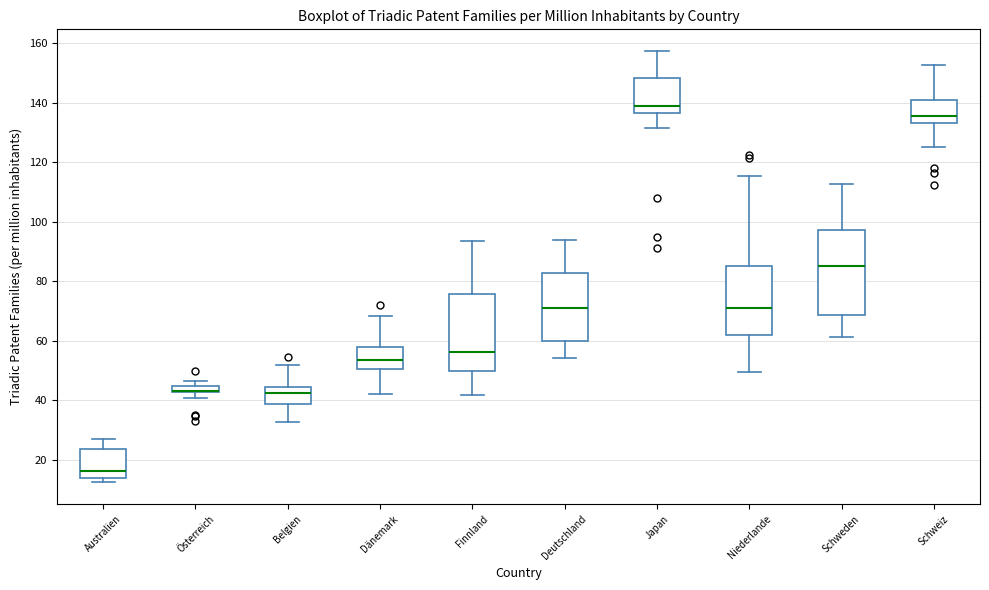

Comparing the boxes themselves (not the whiskers), which one is the tallest?

Schweden